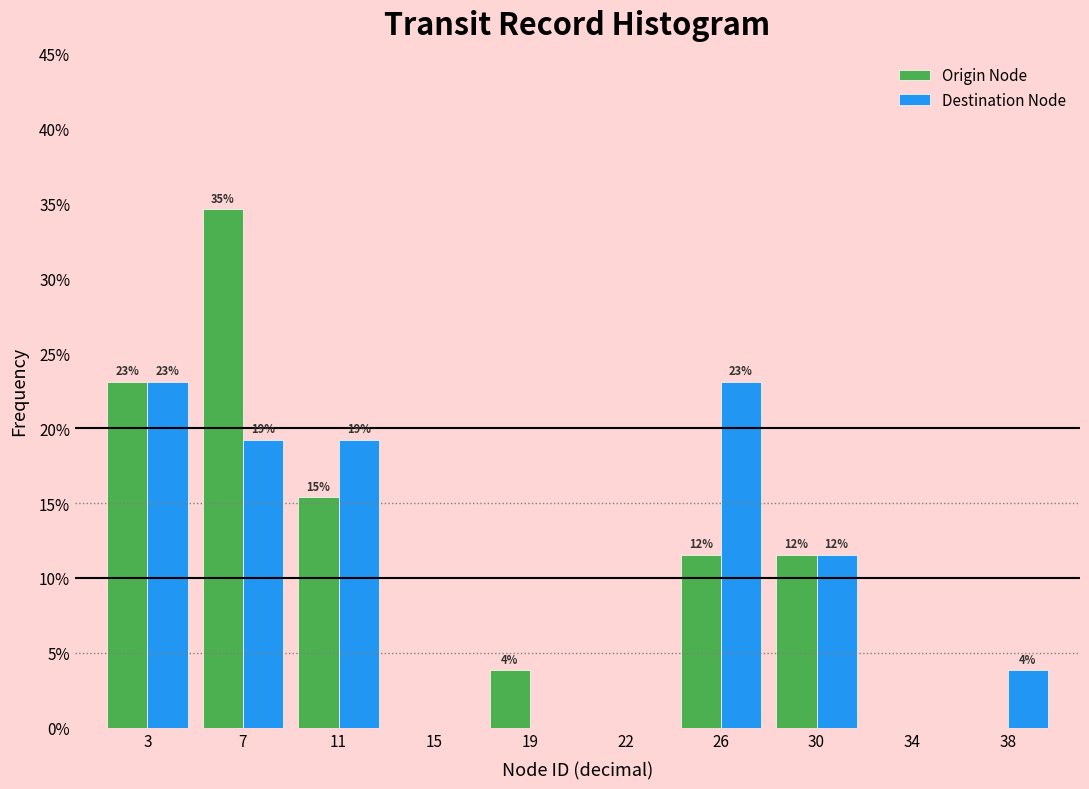

How many groups of bars are there?

10